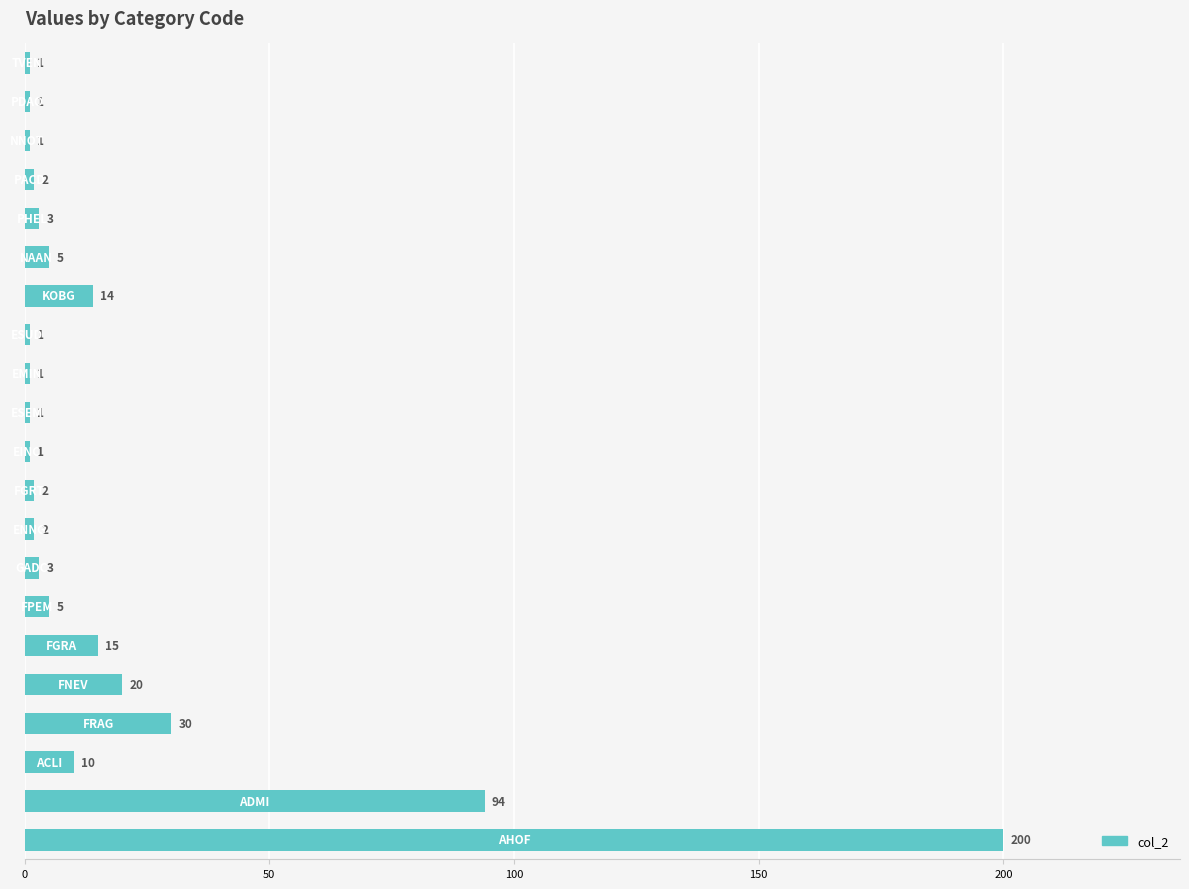

Are the bars horizontal?

Yes